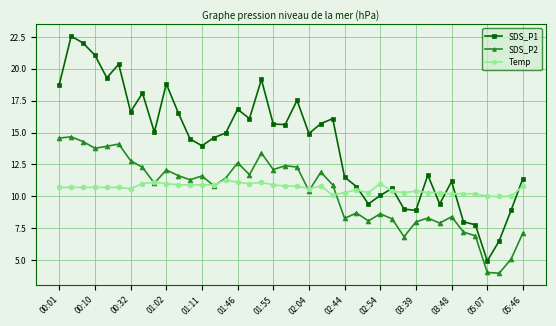

What is the value of the SDS_P1 point at the 11th from the left?

16.6